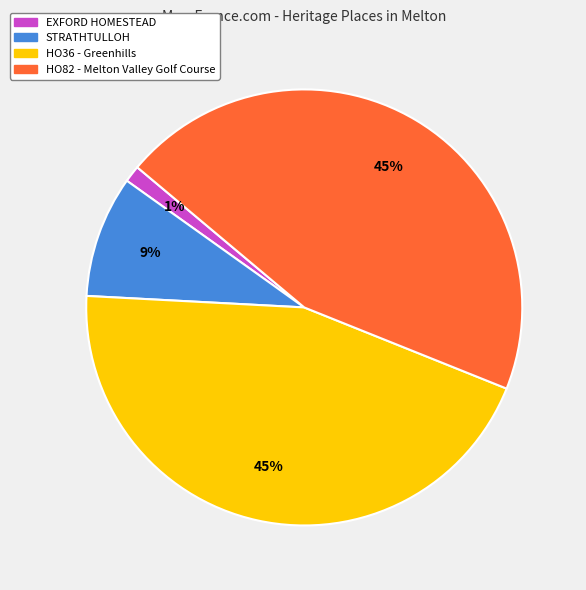

Is it true that EXFORD HOMESTEAD is 1% of the pie?

True